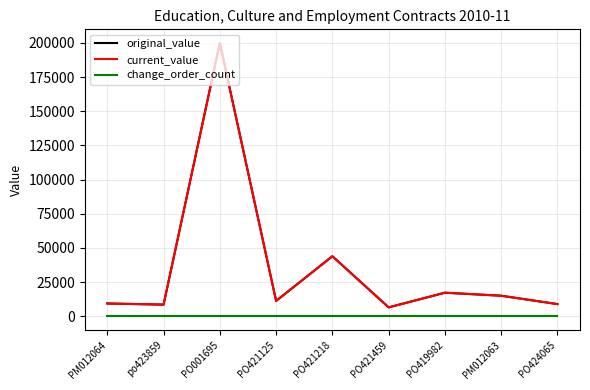

Is this an area chart (filled region under the line)?

No